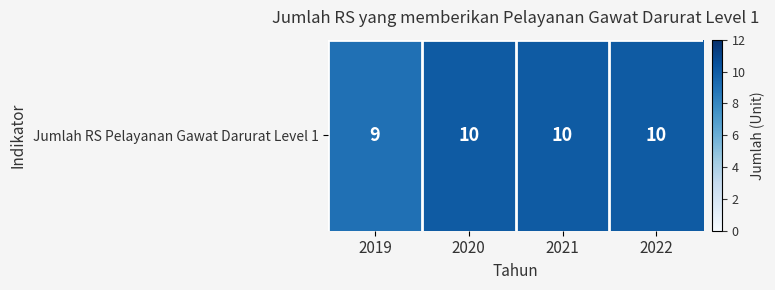

The value at 2019 is 3. True or false?

False